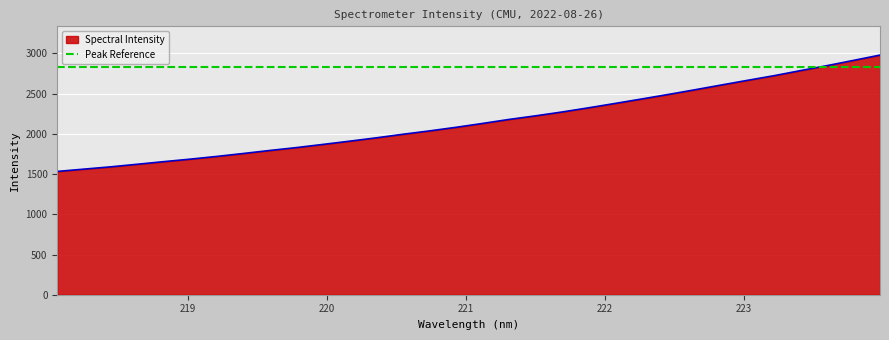

What is the maximum value shown in the chart?

2978.9